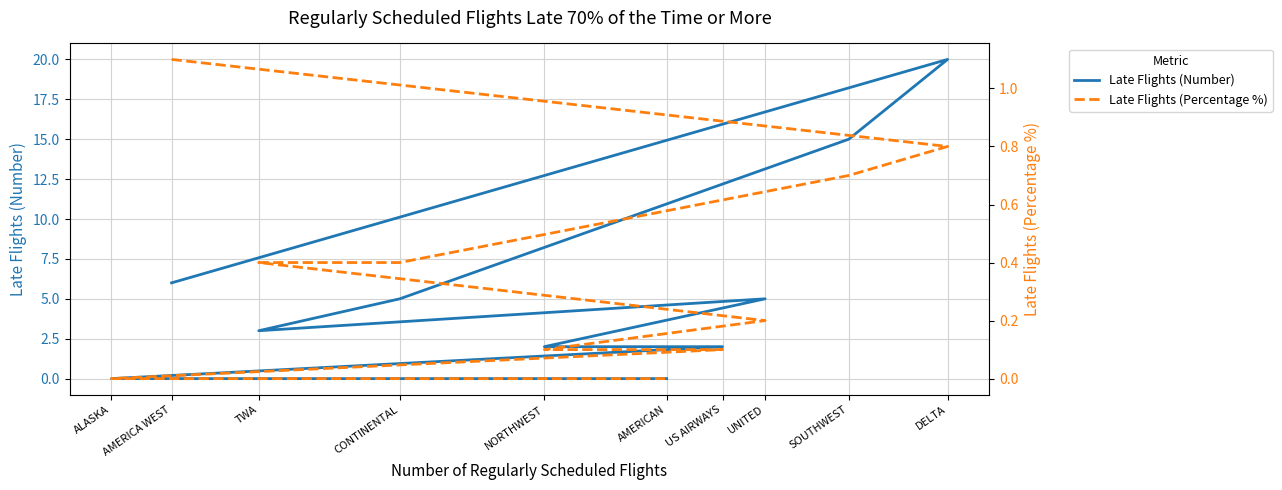

What is the difference between the maximum and minimum values in the Late Flights (Number) series?

20.0